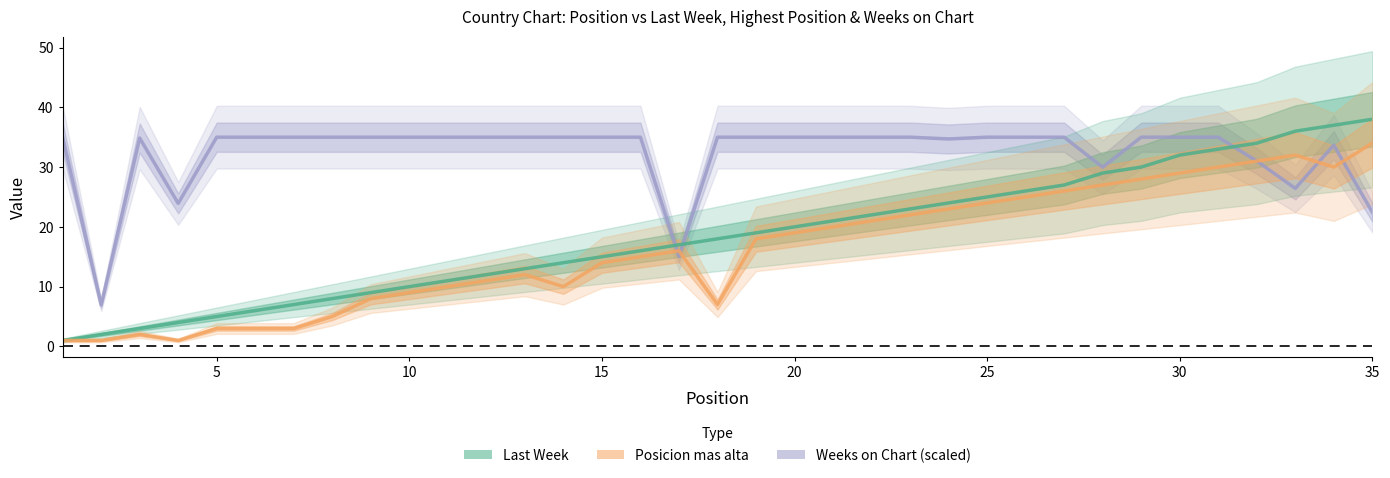

Where does the Last Week series first go above 18?

19